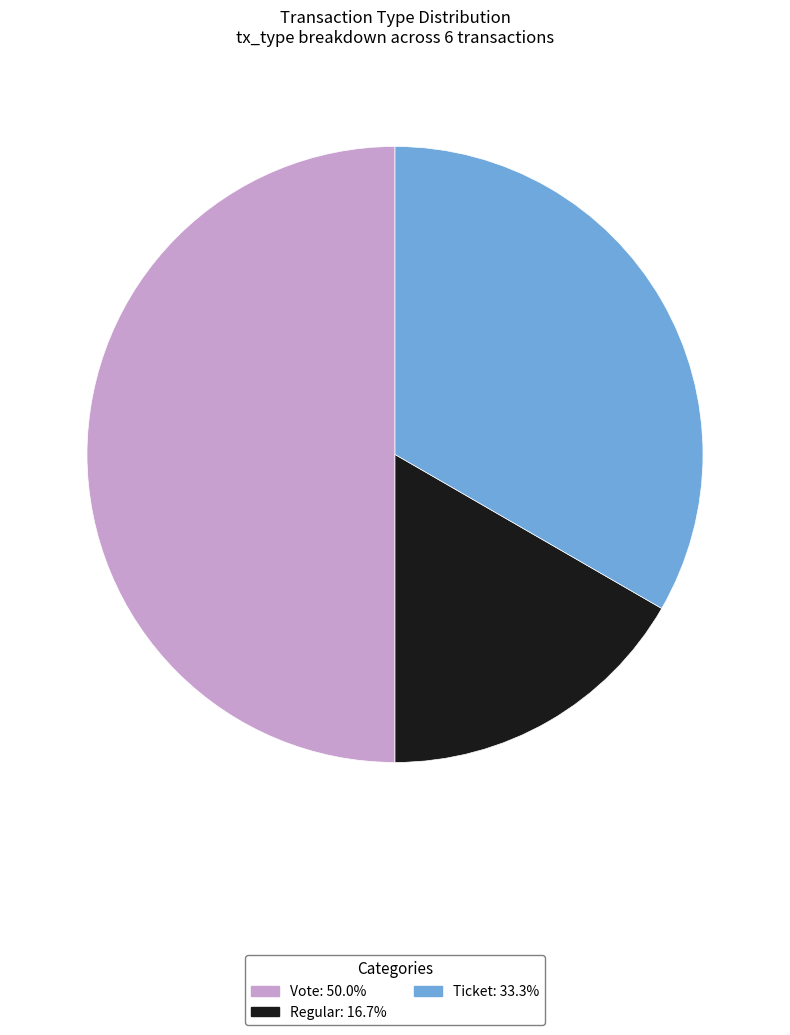

How many slices are in this pie chart?

3